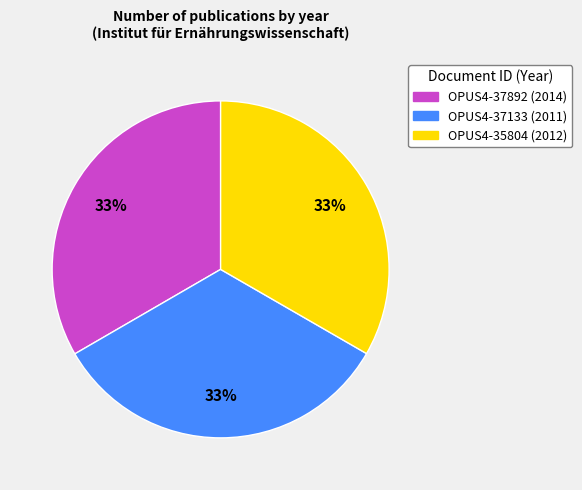

Does any single category account for the majority?

No